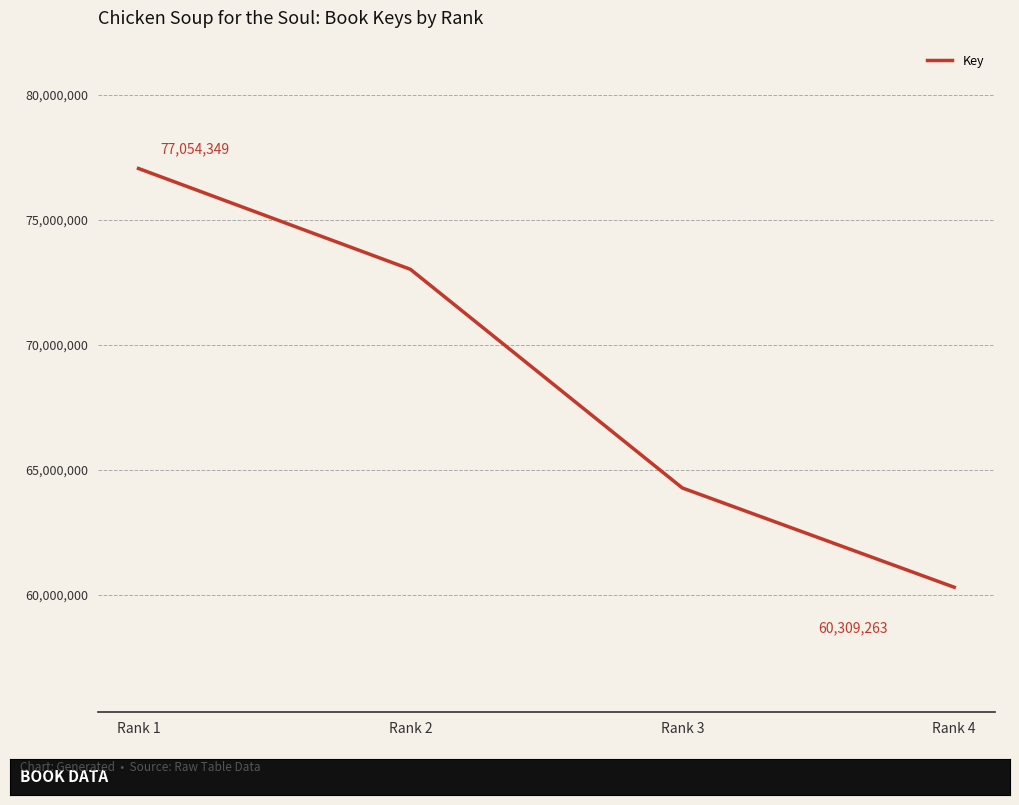

Is this an area chart (filled region under the line)?

No